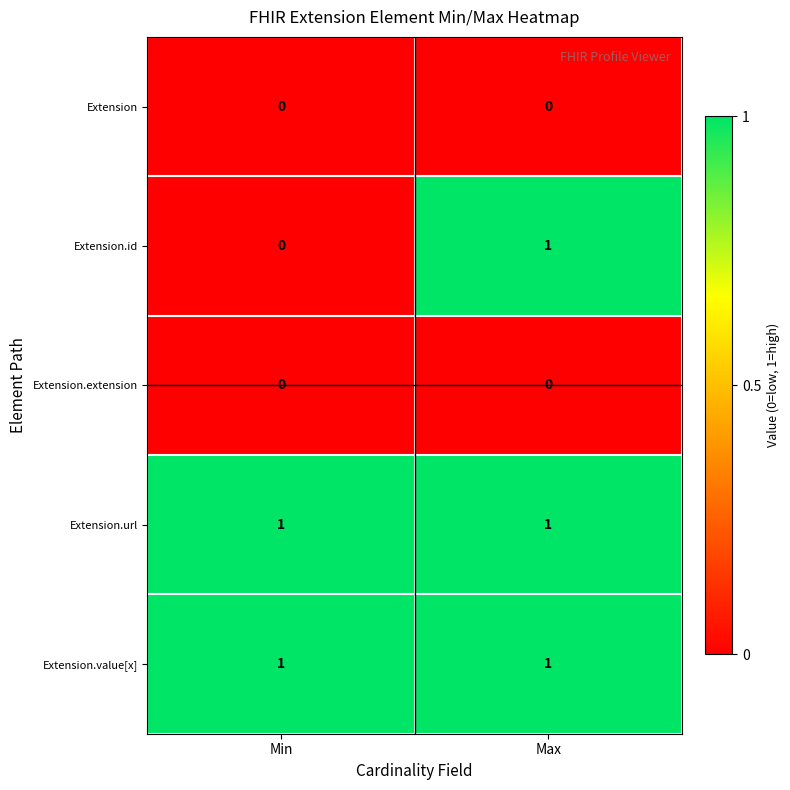

At which category is the sum across all series the highest?

Max